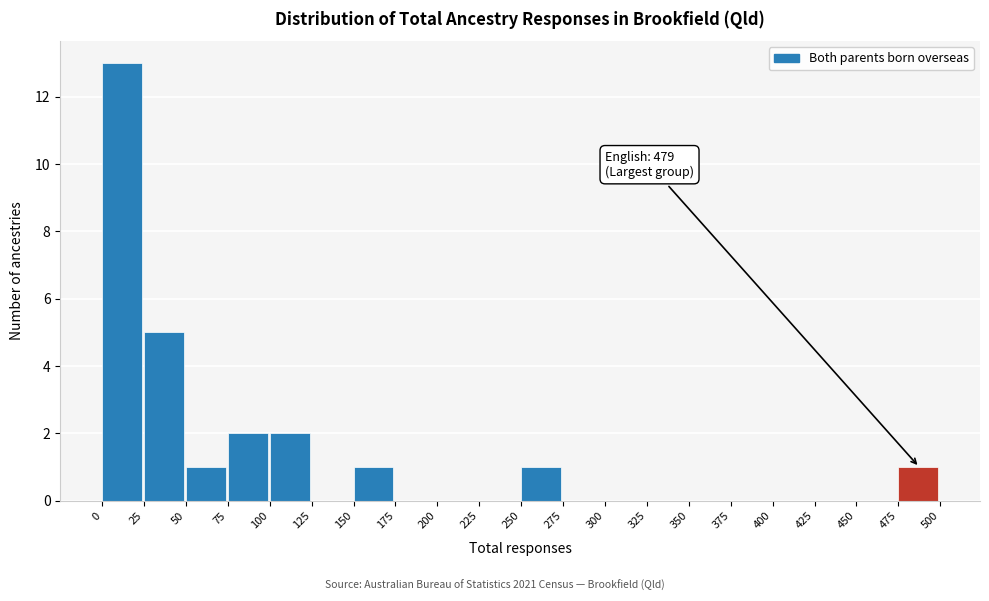

Which range on the x-axis has the tallest bar?

0 to 25